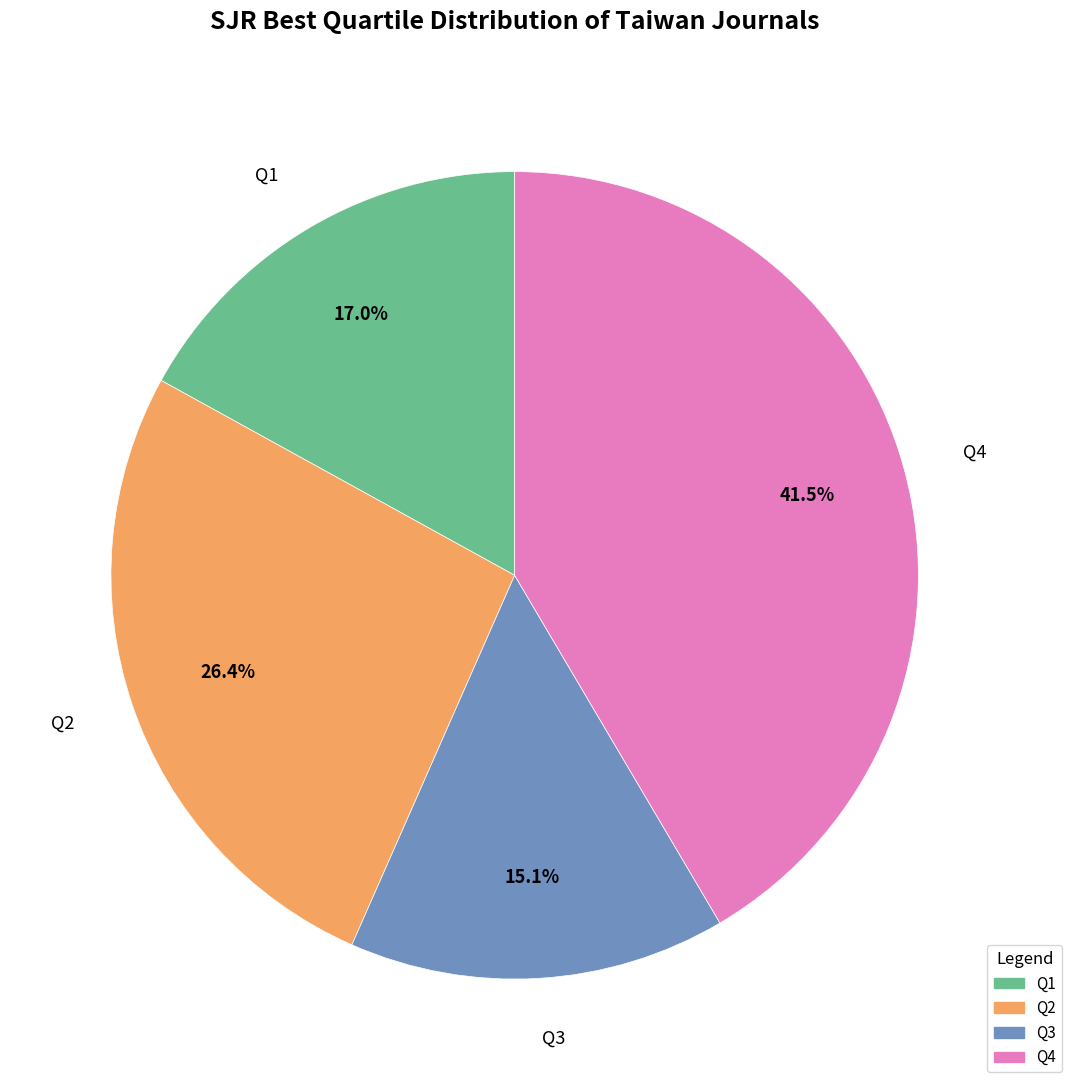

What is the smallest slice in the pie chart?

Q3